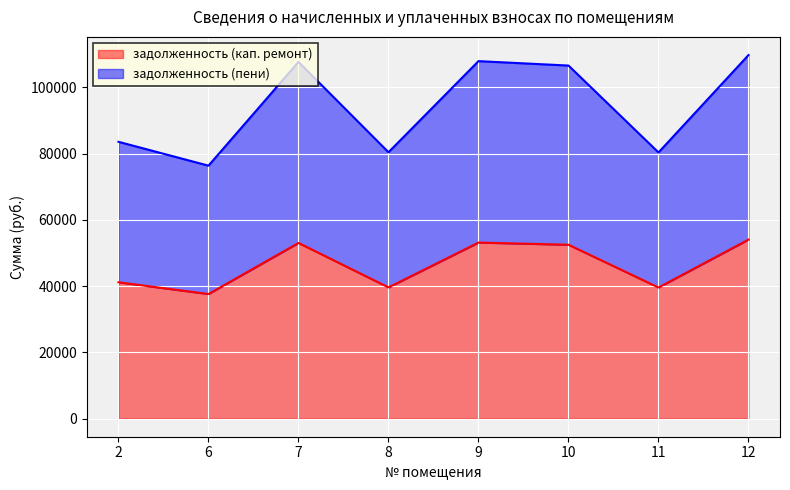

True or false: задолженность (кап. ремонт) has more than 0 interior local peaks.

True